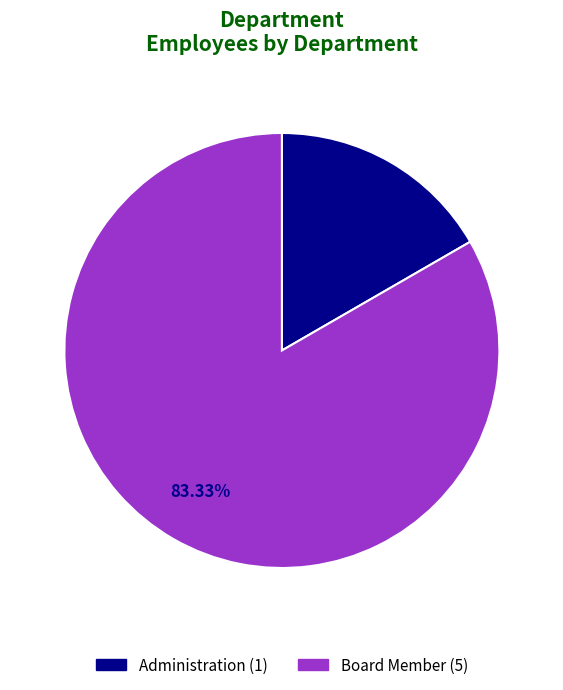

To the nearest percent, what is the combined percentage of Board Member and Administration?

100%